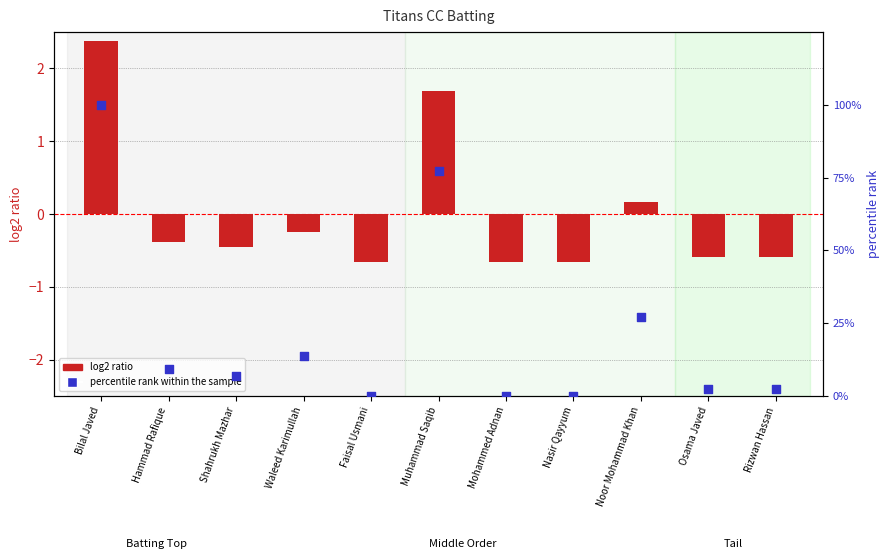

Is the value of log2 ratio at Mohammed Adnan greater than the value of percentile rank within the sample at Shahrukh Mazhar?

No